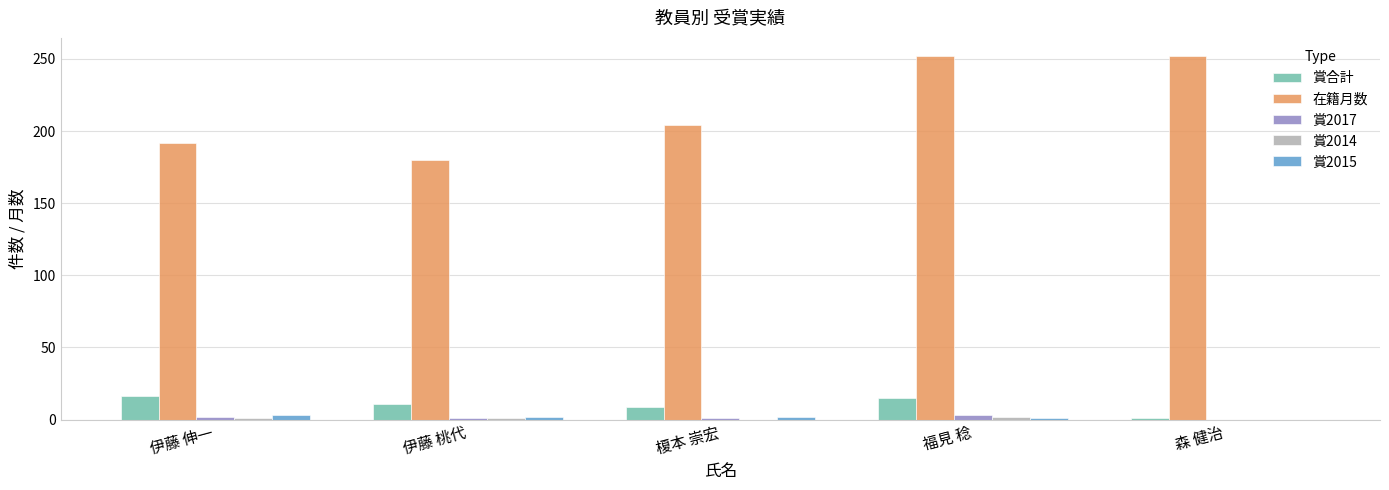

Is the value of 賞合計 at 伊藤 伸一 greater than the value of 在籍月数 at 伊藤 桃代?

No